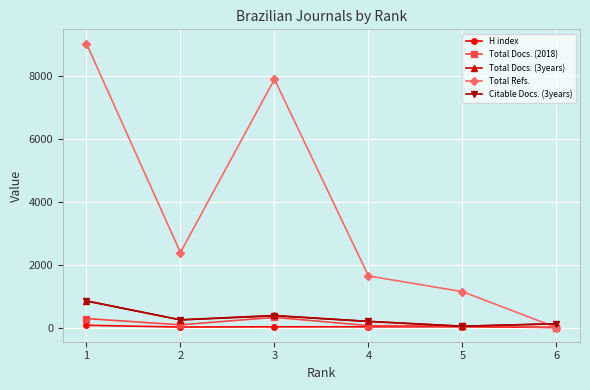

True or false: Total Docs. (2018) has more than 0 interior local peaks.

True